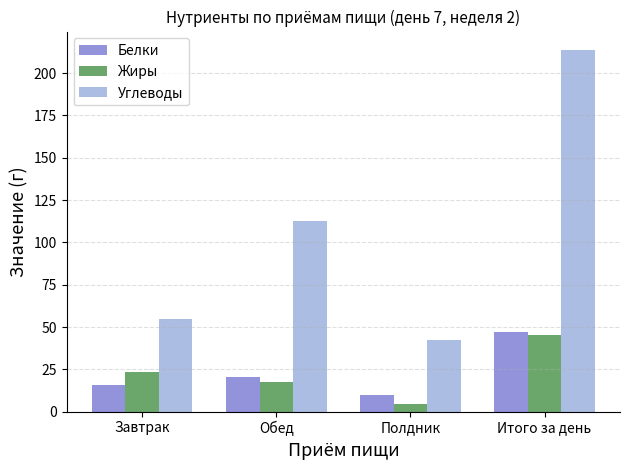

Are the bars horizontal?

No